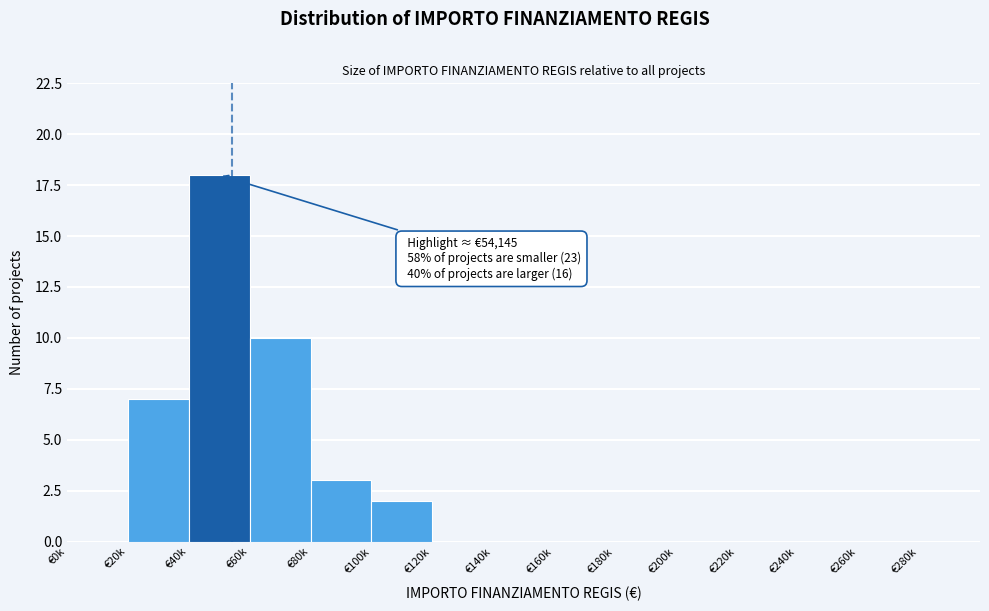

Reading left to right, what are all the values shown in this chart?

€0k=0	€20k=7	€40k=18	€60k=10	€80k=3	€100k=2	€120k=0	€140k=0	€160k=0	€180k=0	€200k=0	€220k=0	€240k=0	€260k=0	€280k=0